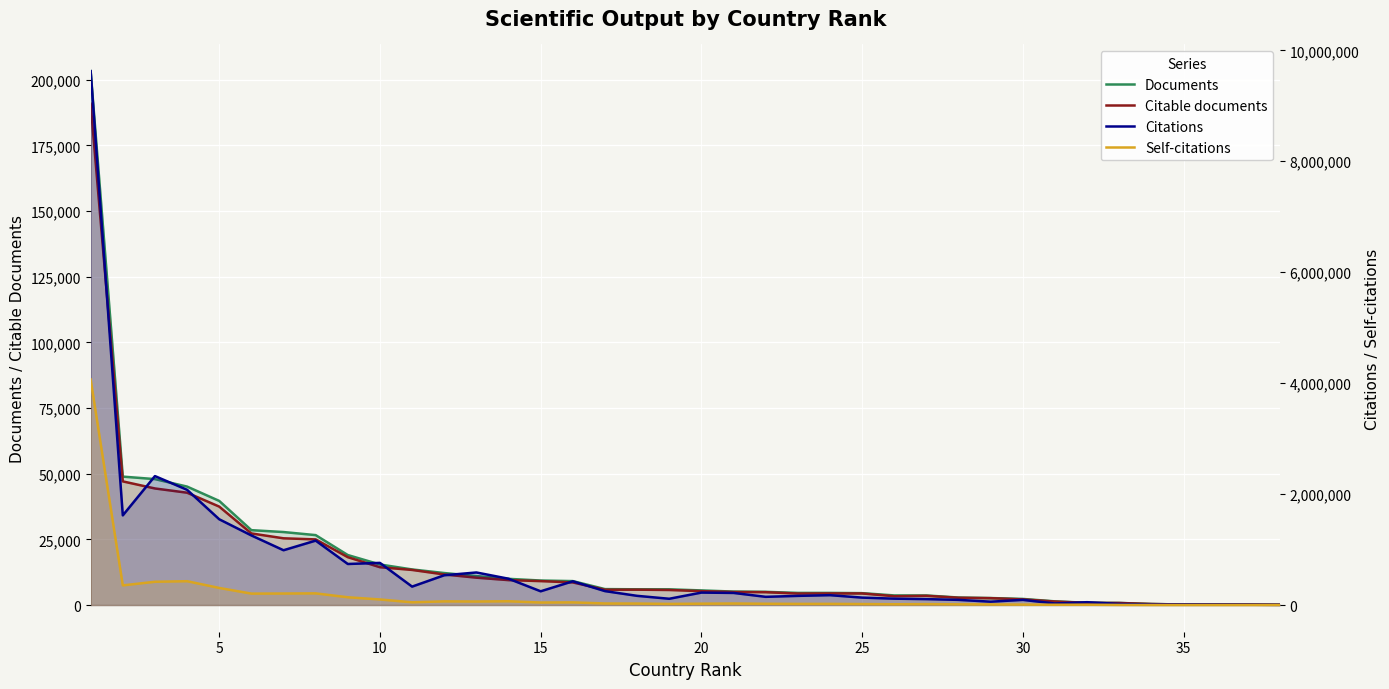

Reading right to left, transcribe all the data shown in this chart.

Documents: 123	178	186	201	395	797	855	1396	2323	2658	2854	3641	3655	4524	4612	4616	5022	5123	5562	5979	5989	6067	9112	9328	9971	11029	12181	13548	15435	19029	26616	27787	28500	39635	45091	47939	48884	203250
Citable documents: 114	174	179	187	389	774	805	1329	2147	2612	2768	3504	3354	4408	4406	4363	4892	4962	5284	5729	5843	5822	8604	9107	9481	10413	11635	13362	14394	18217	24983	25401	27256	37470	42763	44376	47068	190847
Citations: 2555	5555	7763	9581	10041	19861	51058	27861	92662	60427	92955	106783	114739	133797	177618	165007	147780	218064	224171	112931	165679	250879	428091	247553	474208	586909	536677	331942	759750	739891	1161040	987664	1254601	1546140	2077240	2324540	1616319	9625033
Self-citations: 256	423	424	461	906	1967	5766	4843	7981	10306	12689	16282	13857	17885	20864	20537	22885	27406	24273	20116	26466	27713	47917	45122	68172	63290	66083	49310	100263	140020	210140	207488	205752	307924	429533	419408	354197	4066077